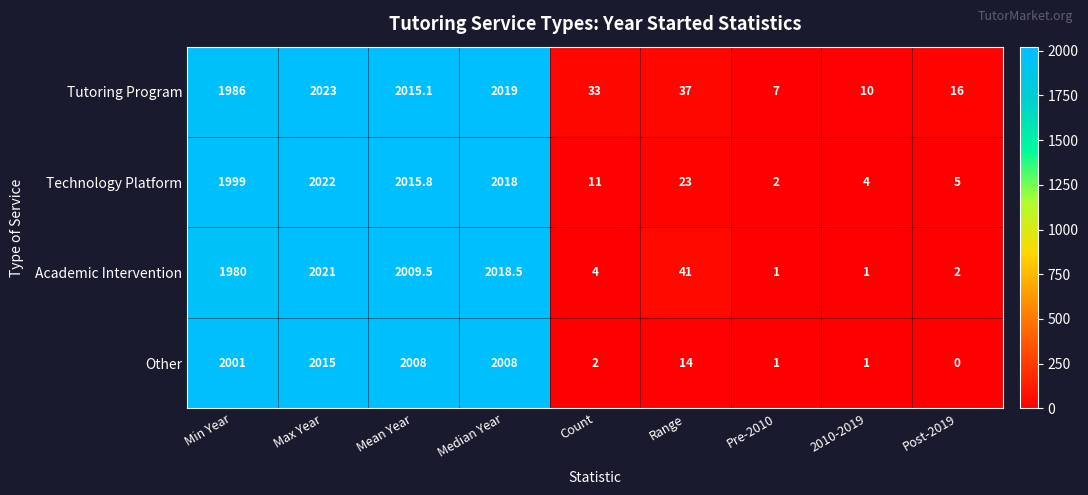

The Technology Platform series shows 4.0 at 2010-2019. True or false?

True